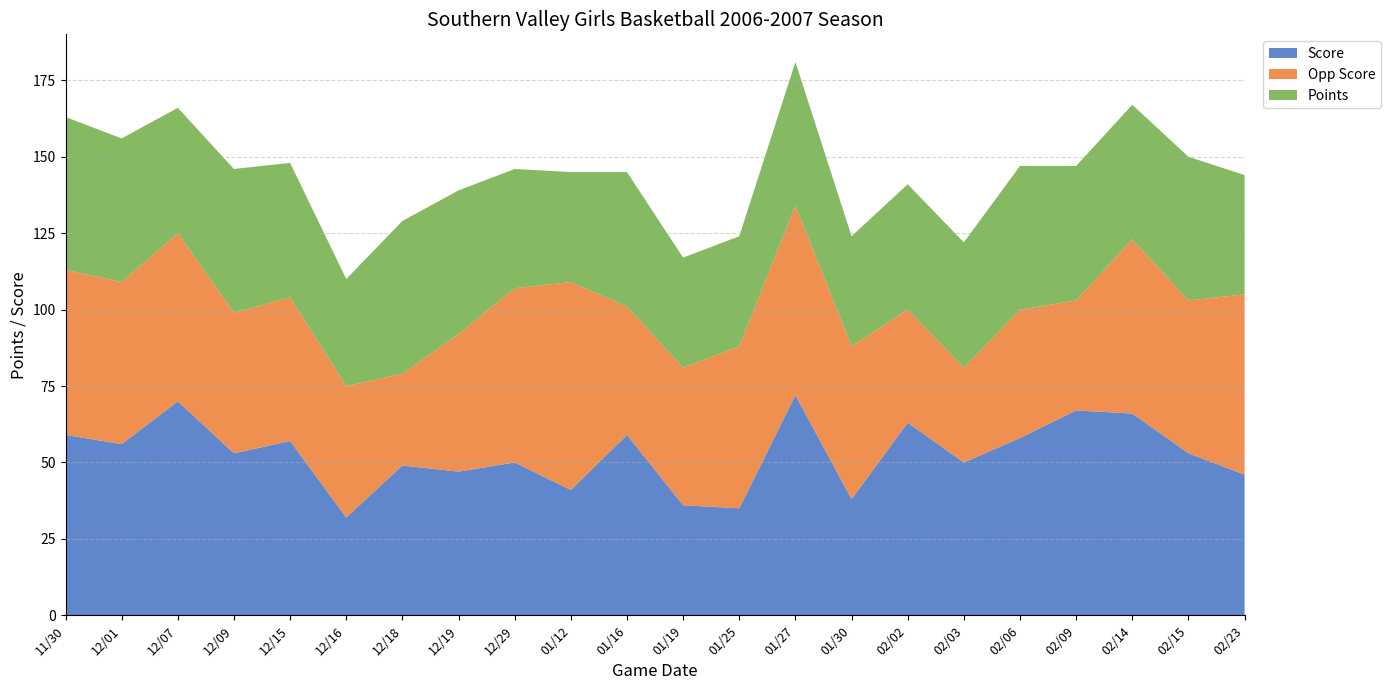

Reading left to right, extract all data points from this chart.

Score: 59	56	70	53	57	32	49	47	50	41	59	36	35	72	38	63	50	58	67	66	53	46
Opp Score: 54	53	55	46	47	43	30	45	57	68	42	45	53	62	50	37	31	42	36	57	50	59
Points: 50	47	41	47	44	35	50	47	39	36	44	36	36	47	36	41	41	47	44	44	47	39